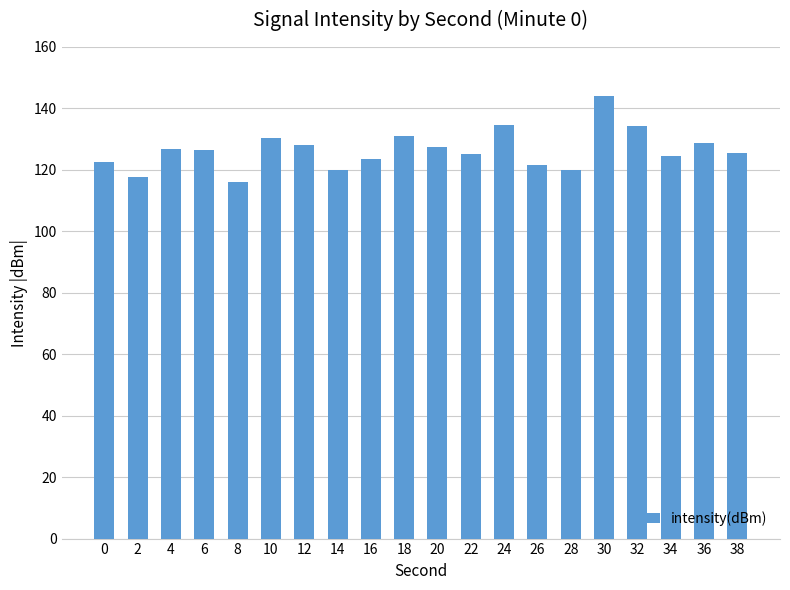

Approximately how many times larger is the value at 8 compared to 16?

0.9